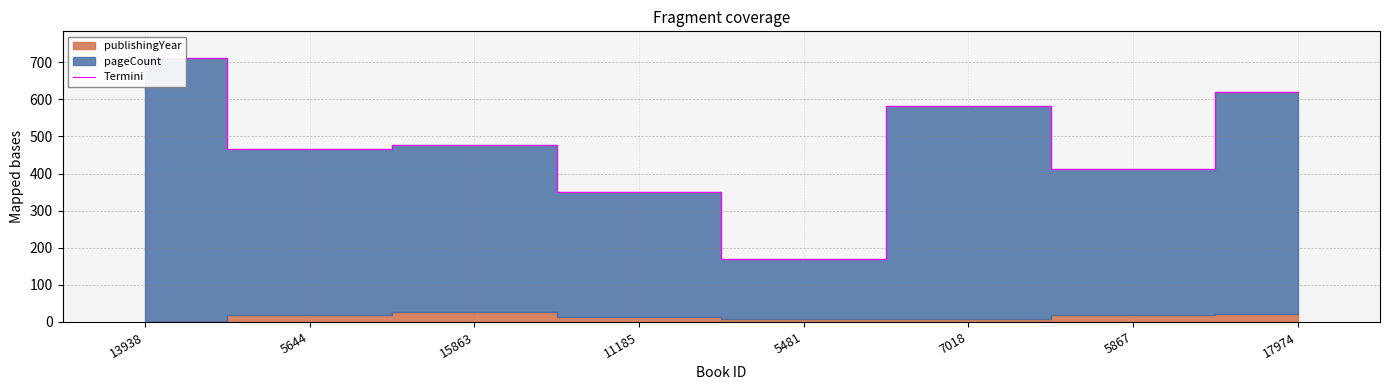

What is the label of the 7th point from the left?

5867